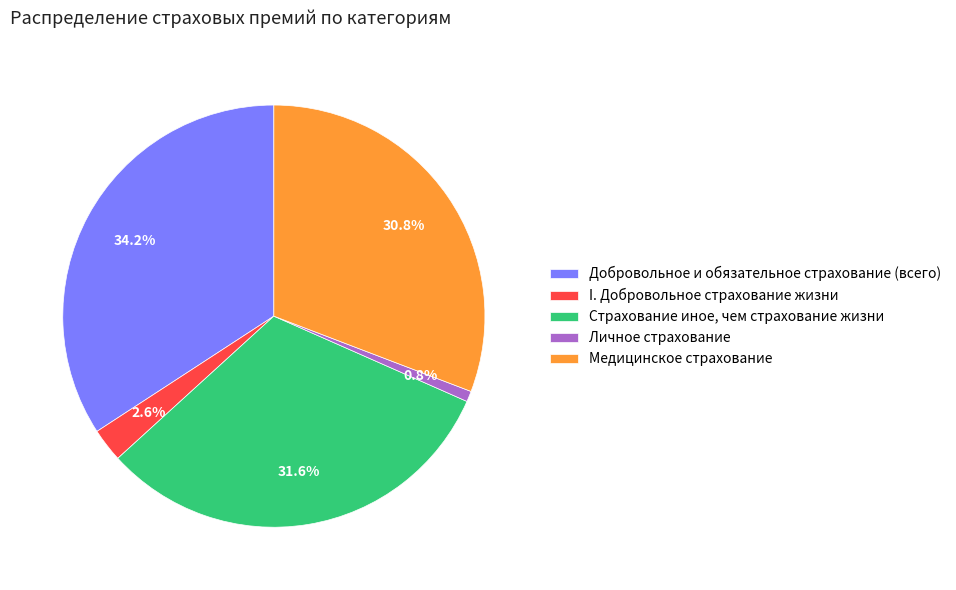

Between I. Добровольное страхование жизни and Добровольное и обязательное страхование (всего), which is larger?

Добровольное и обязательное страхование (всего)